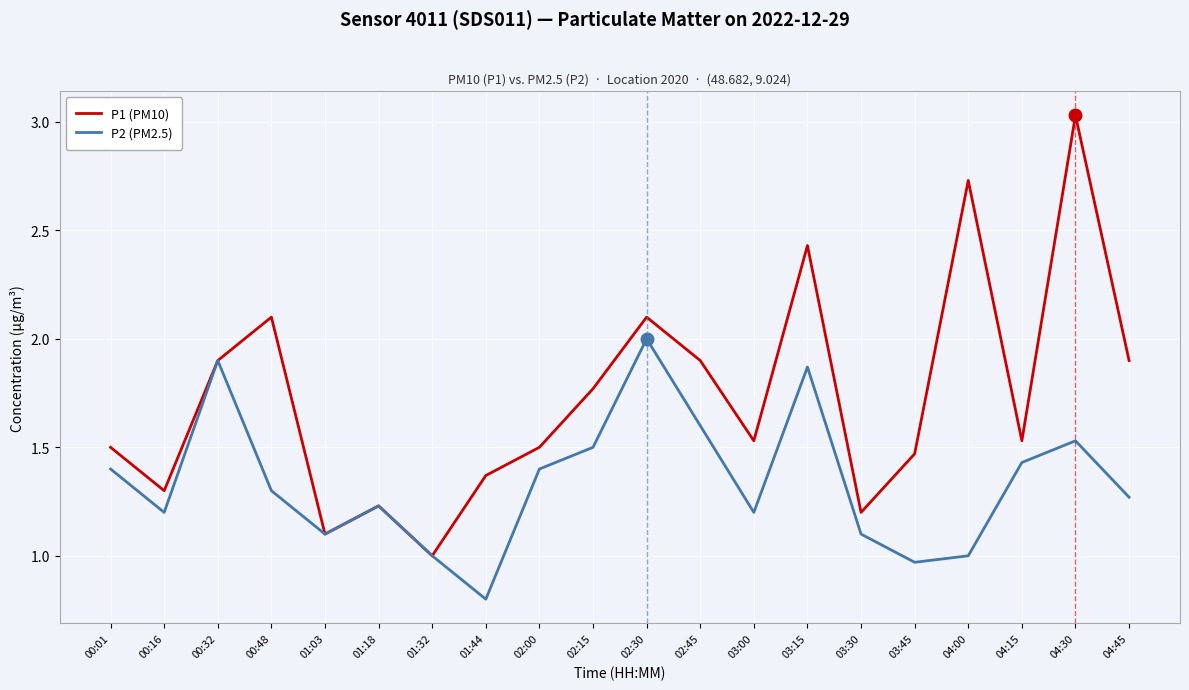

The P1 (PM10) series shows 0.6 at 04:15. True or false?

False